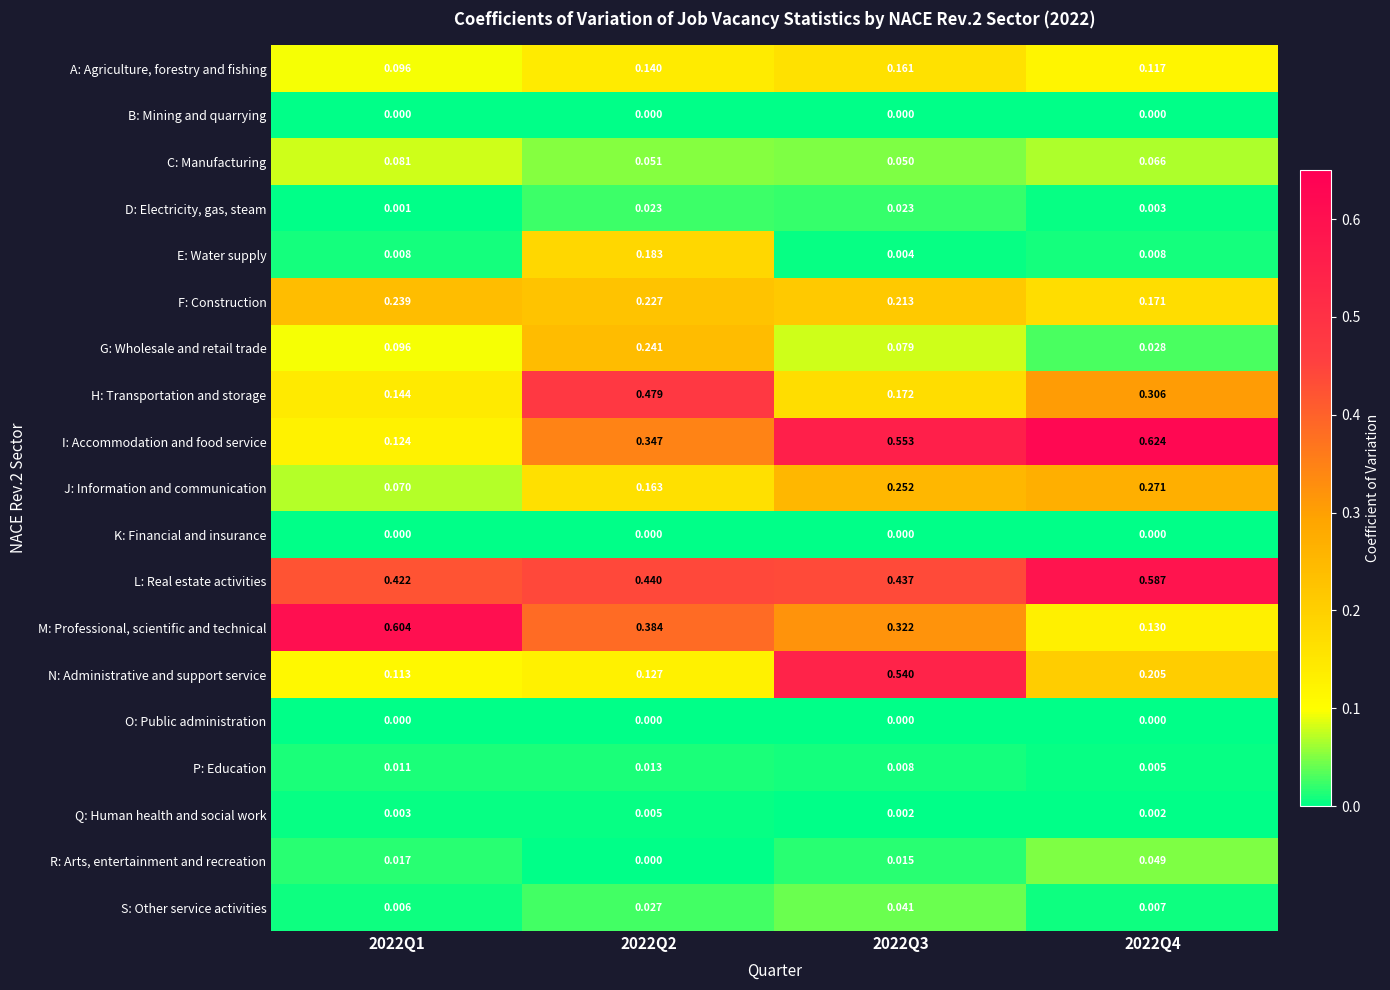

Which series has the largest total across all categories?

L: Real estate activities